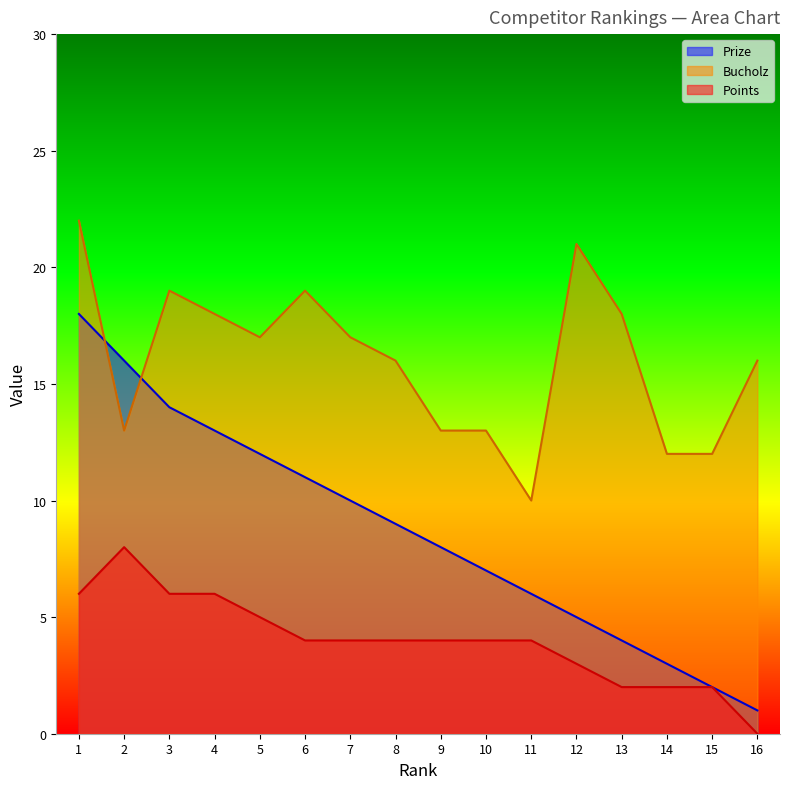

At 2, list the series in order from largest to smallest.

Prize, Bucholz, Points